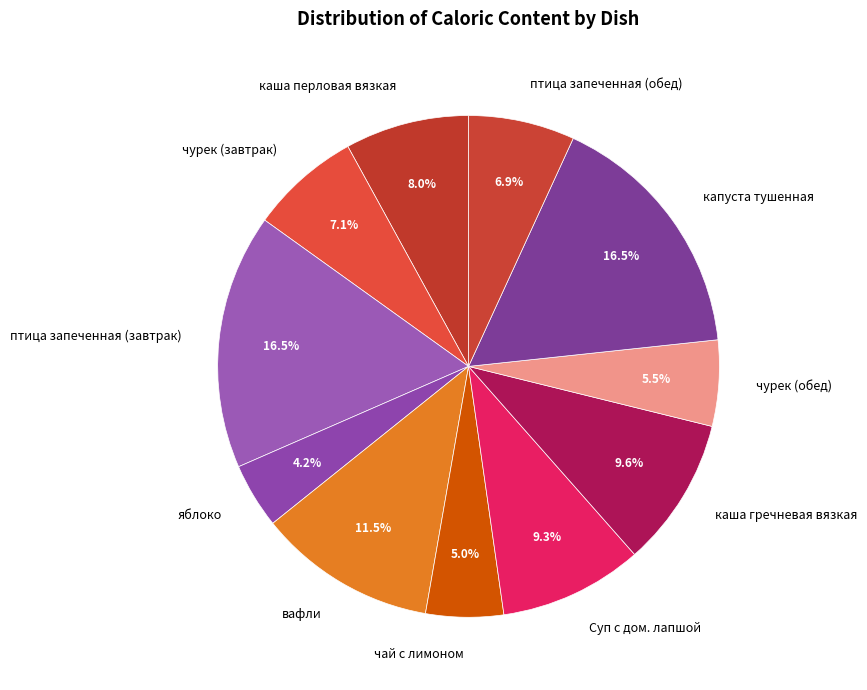

To the nearest percent, what portion does чай с лимоном represent?

5%